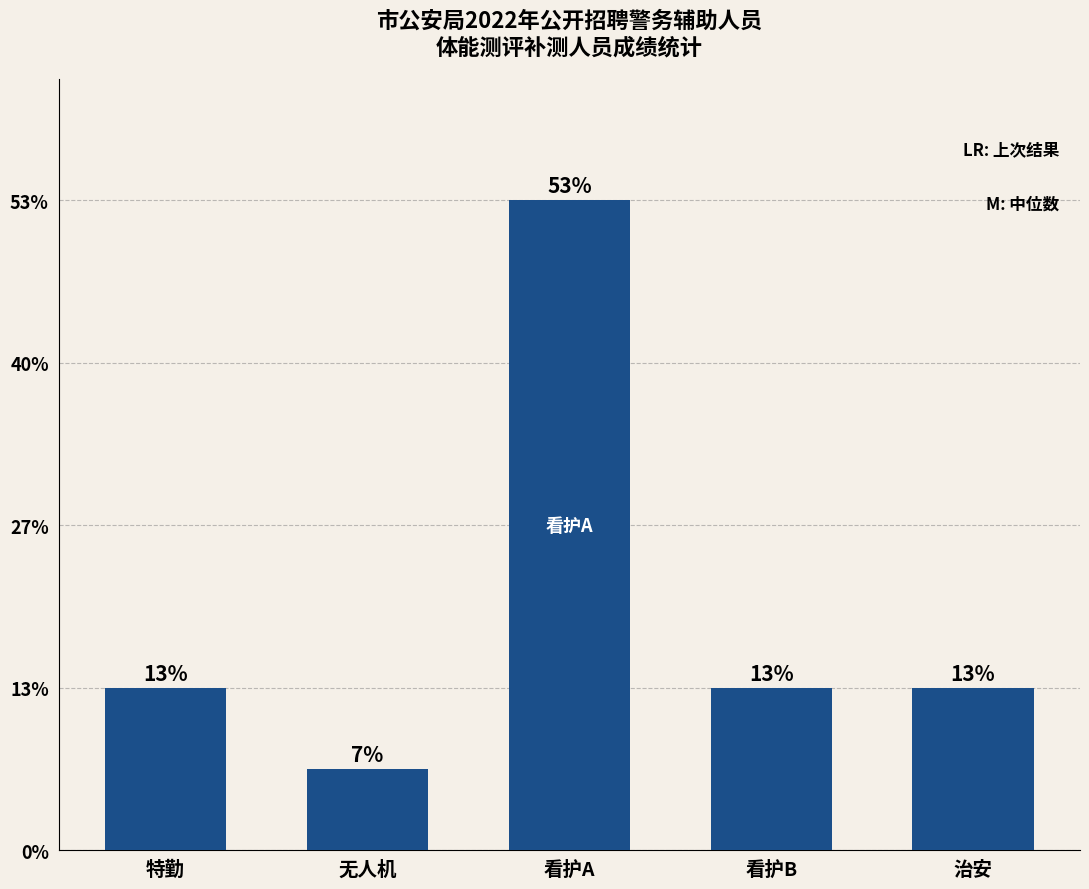

Are the bars horizontal?

No